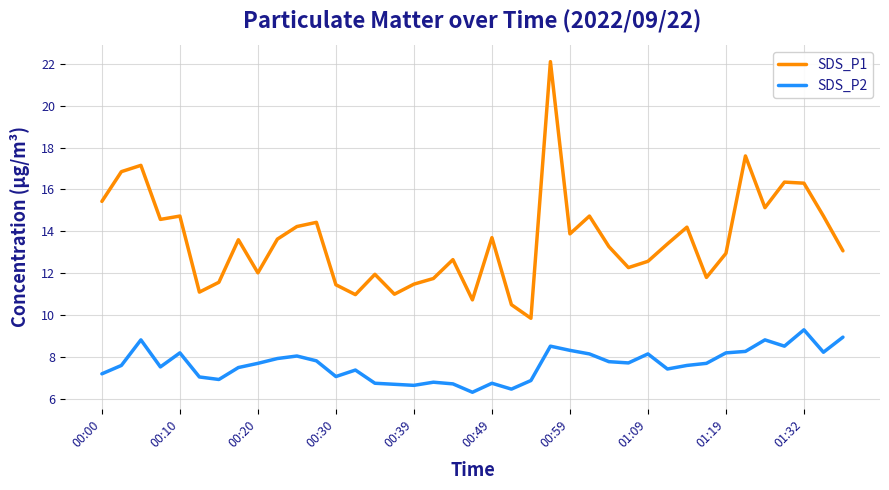

Rank the series by their average value, from highest to lowest.

SDS_P1, SDS_P2